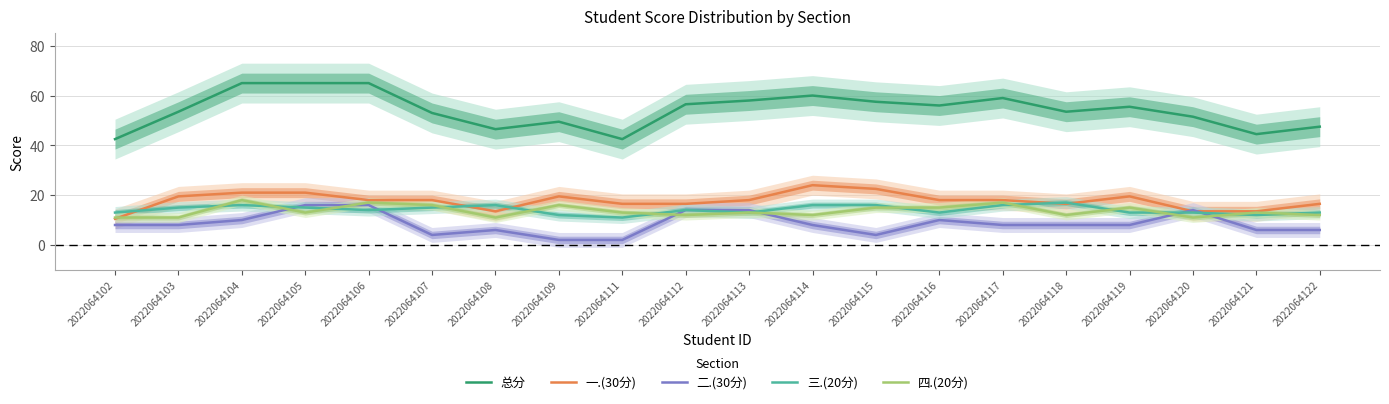

The value of 一.(30分) at 2022064109 is 19.5. True or false?

True